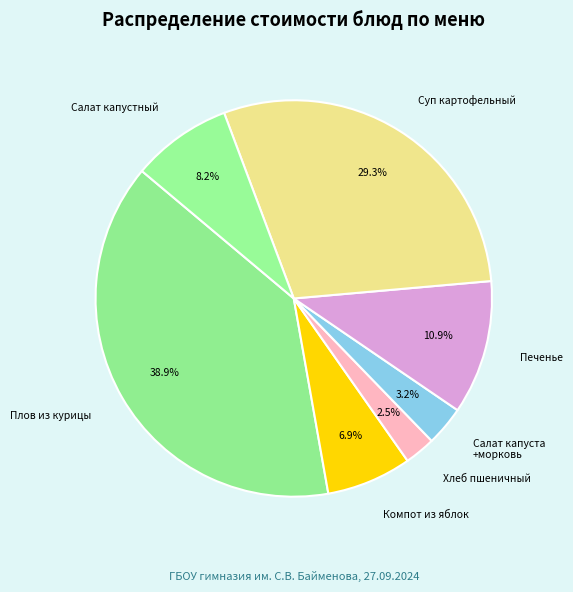

Does Салат капуста +морковь represent more than half of the total?

No